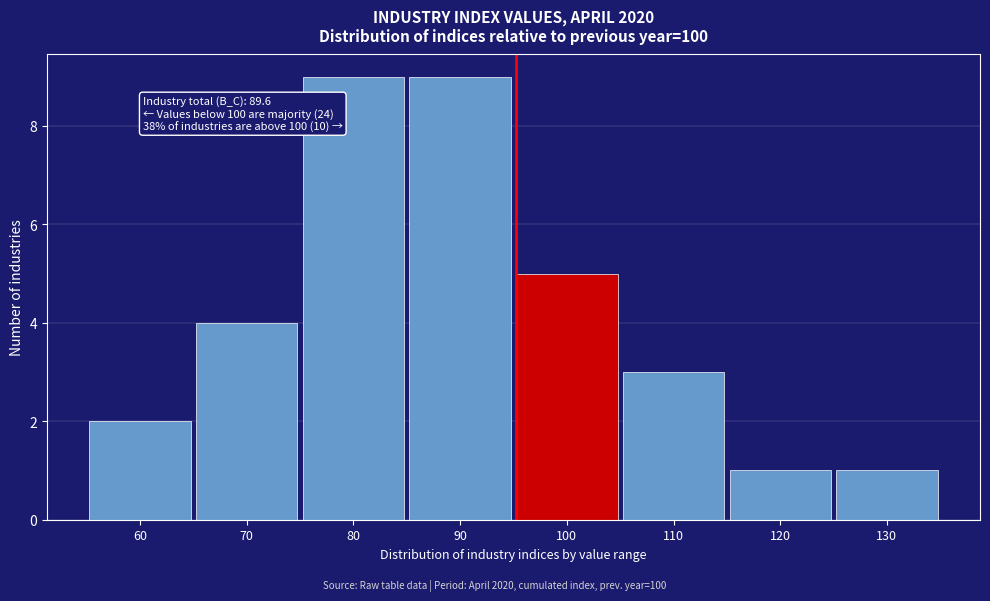

Reading left to right, list all the values displayed in this chart.

2	4	9	9	5	3	1	1